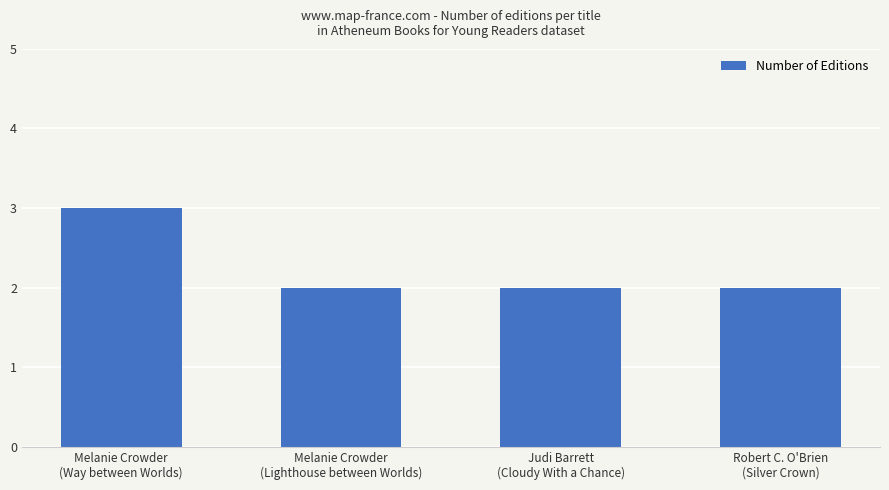

Read the value at Judi Barrett
(Cloudy With a Chance).

2